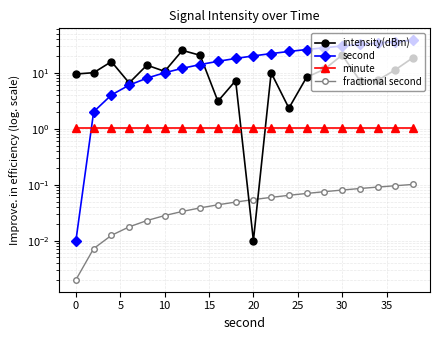

True or false: second has more than 1 points higher than both neighbors.

False